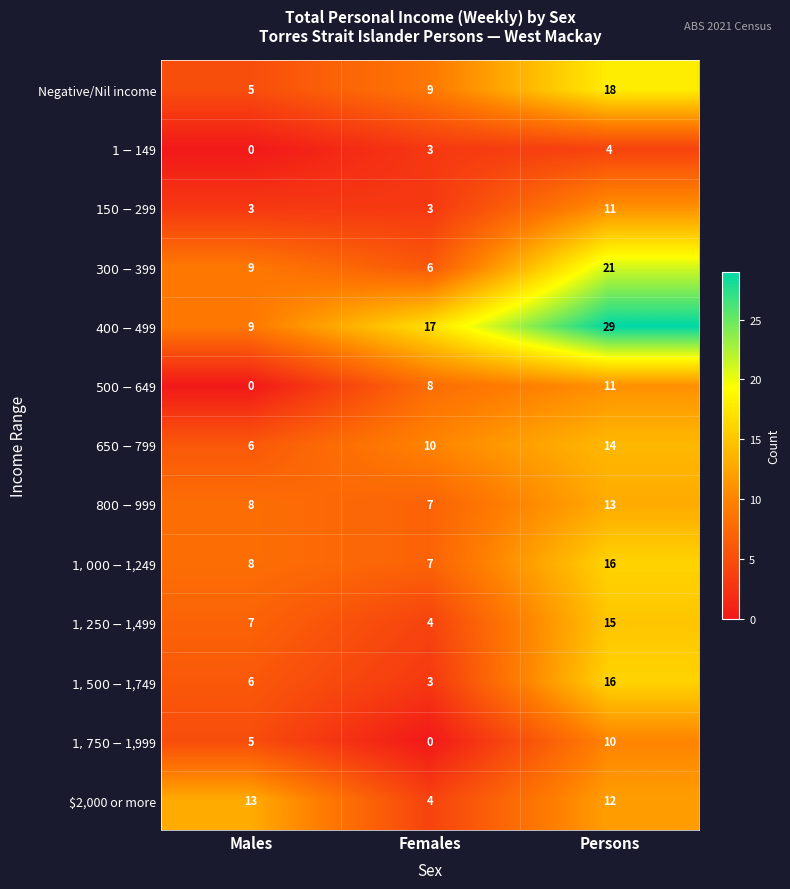

The value of Negative/Nil income at Males is 8. True or false?

False